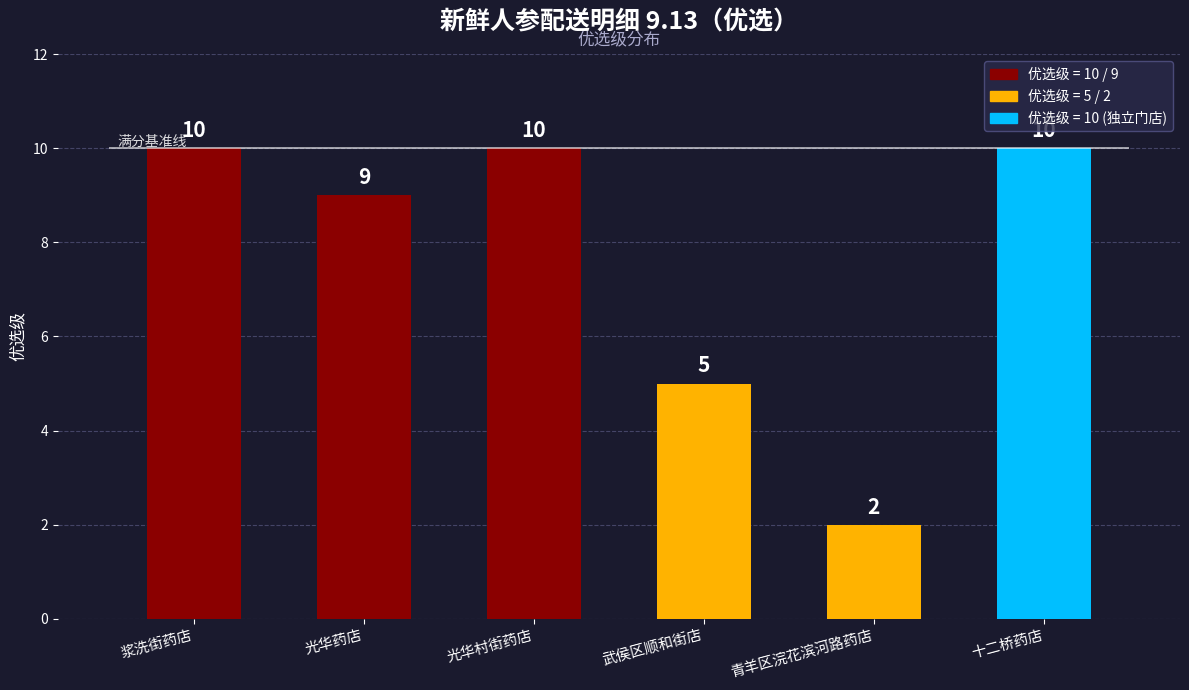

Reading left to right, extract all data points from this chart.

10	9	10	5	2	10